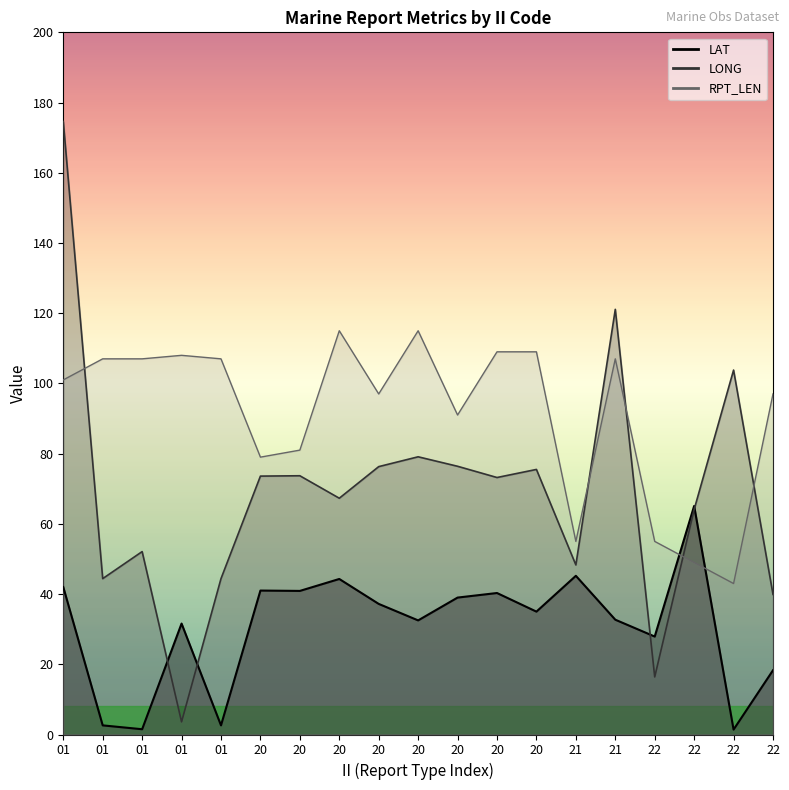

Reading left to right, list all the values displayed in this chart.

LAT: 42.0	2.6	1.5	31.6	2.6	41.0	40.9	44.3	37.2	32.5	39.0	40.3	35.0	45.2	32.7	27.9	65.1	1.4	18.3
LONG: 174.6	44.4	52.1	3.6	44.4	73.6	73.7	67.3	76.3	79.1	76.4	73.2	75.5	48.3	121.1	16.4	64.1	103.8	39.9
RPT_LEN: 101.0	107.0	107.0	108.0	107.0	79.0	81.0	115.0	97.0	115.0	91.0	109.0	109.0	55.0	107.0	55.0	49.0	43.0	97.0